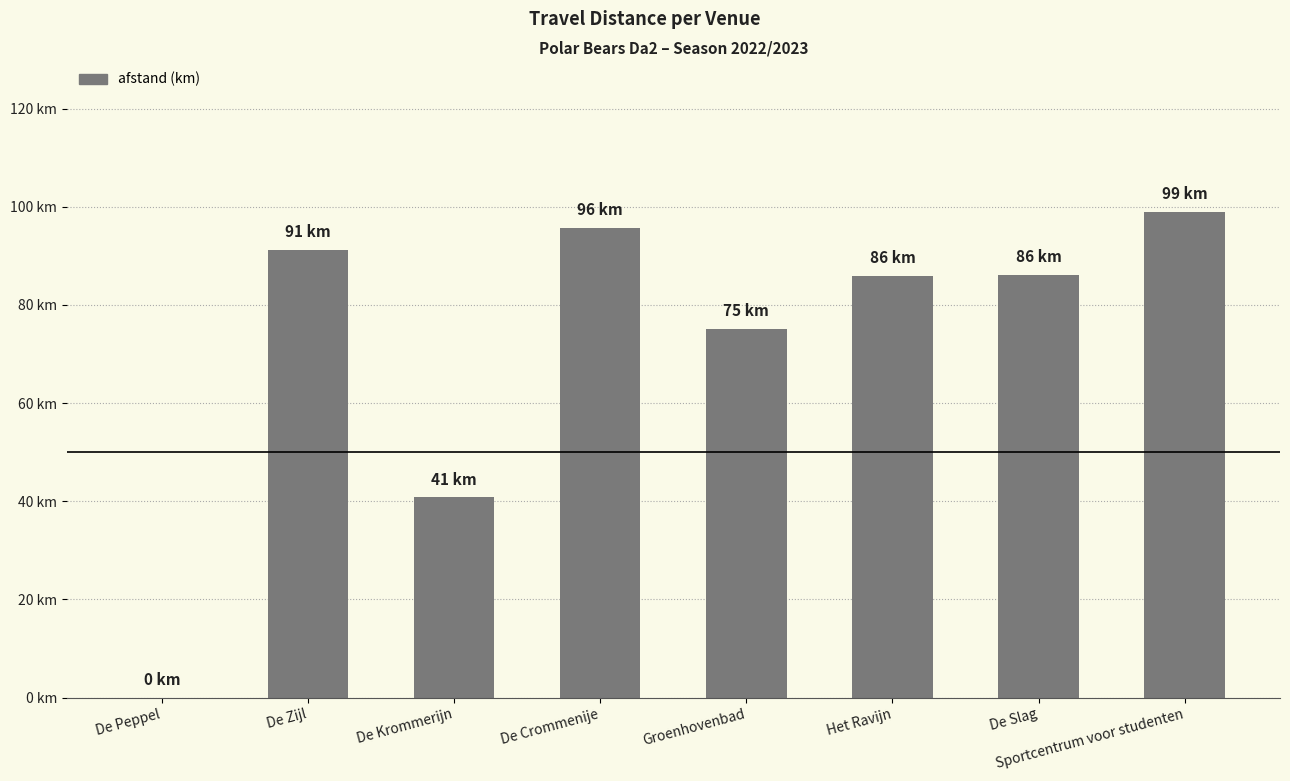

True or false: the data shows 98.9 at Sportcentrum voor studenten.

True